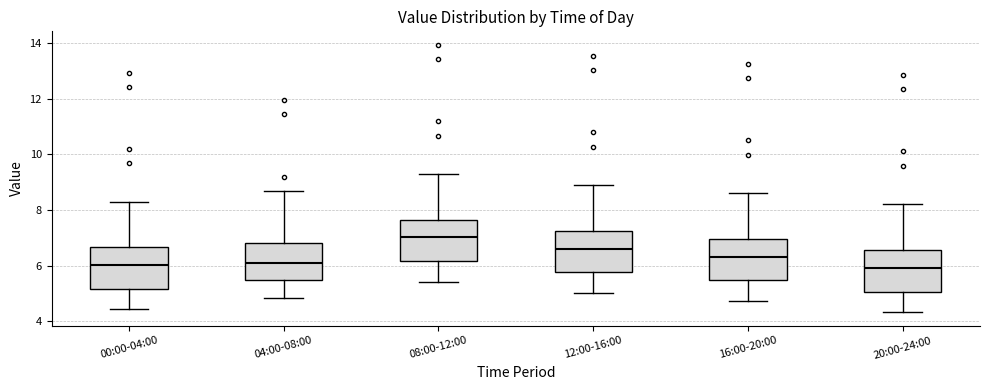

Reading left to right, transcribe this box plot: for each box, give where its median line is, the range the box spans, and where its two whiskers end, as read against the y-axis. The values are not printed on the chart, so give them approximately, as read against the axis.

00:00-04:00: median 6.0, box 5.2 to 6.6, whiskers 4.4 to 8.4
04:00-08:00: median 6.2, box 5.4 to 6.8, whiskers 4.8 to 8.6
08:00-12:00: median 7.0, box 6.2 to 7.6, whiskers 5.4 to 9.4
12:00-16:00: median 6.6, box 5.8 to 7.2, whiskers 5.0 to 9.0
16:00-20:00: median 6.4, box 5.4 to 7.0, whiskers 4.8 to 8.6
20:00-24:00: median 6.0, box 5.0 to 6.6, whiskers 4.4 to 8.2